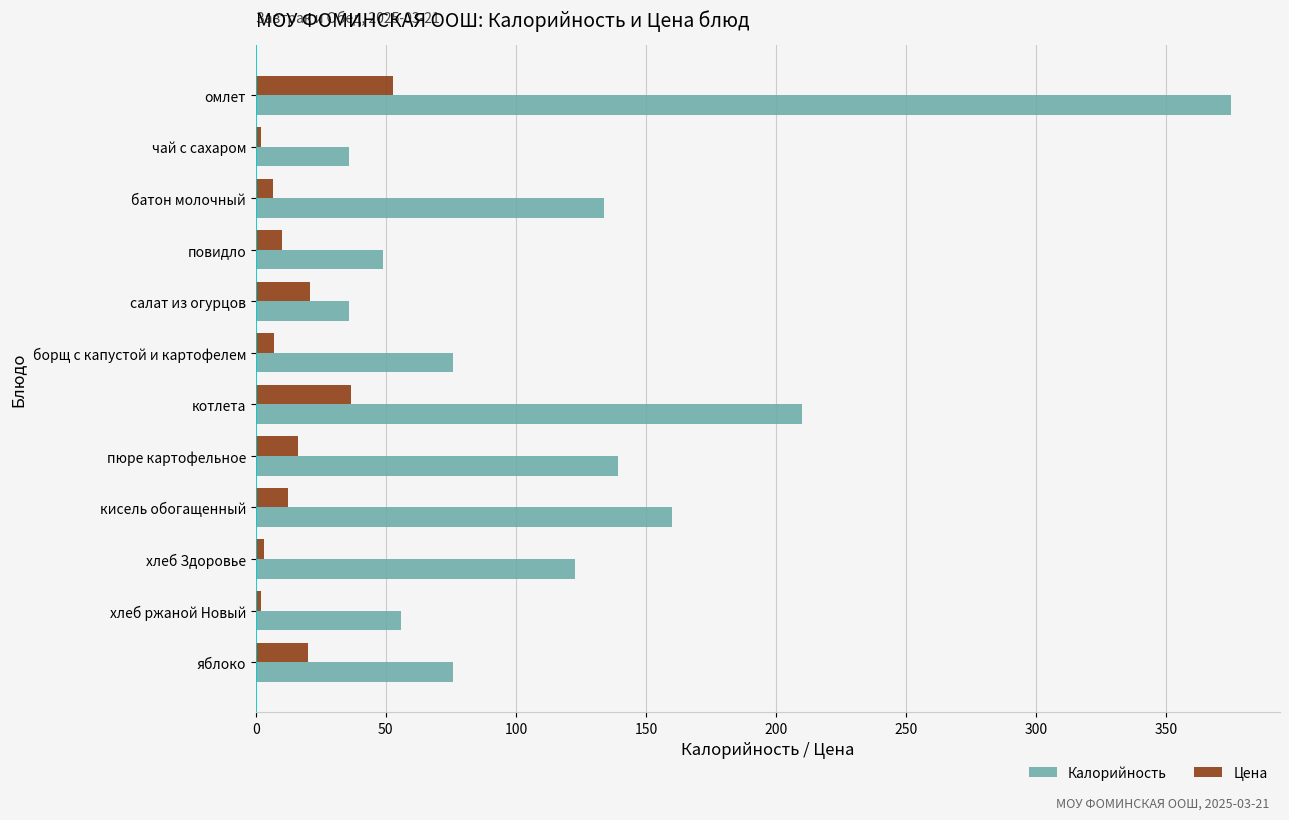

At which category is the sum across all series the highest?

омлет